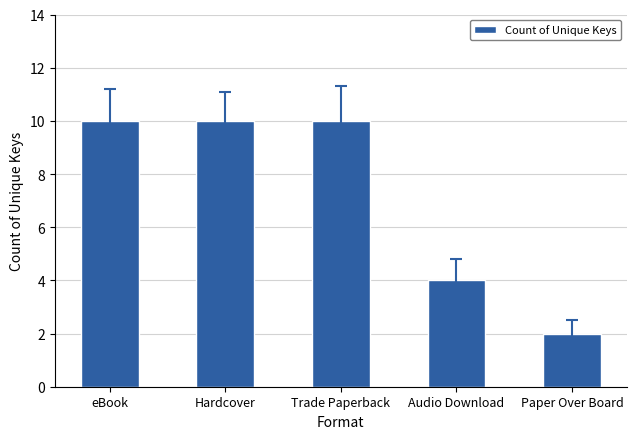

What is the difference between the second highest and minimum values?

8